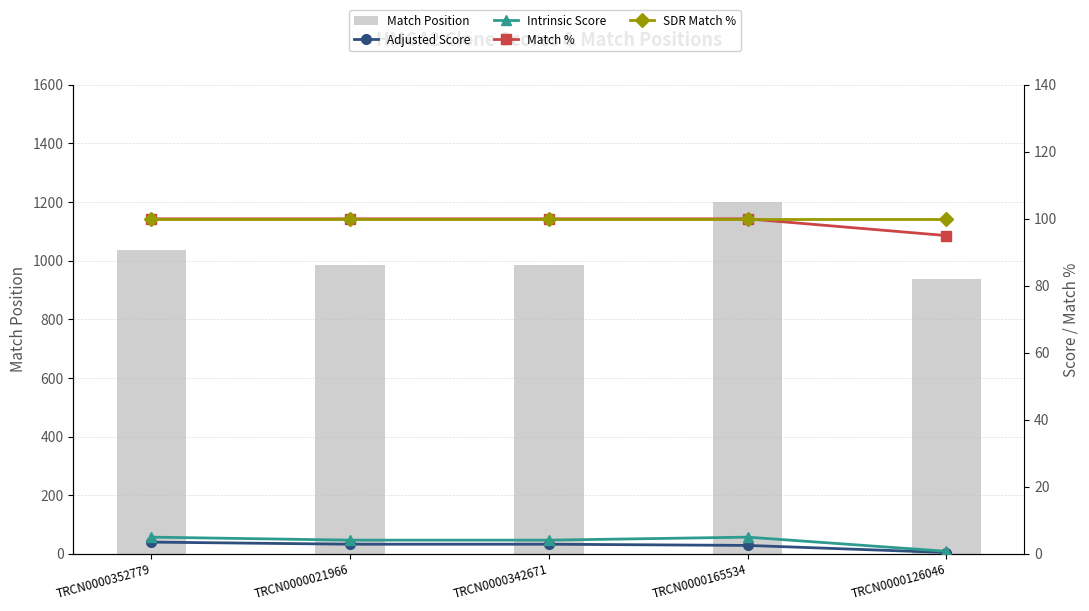

How many data points in Intrinsic Score are above 4?

4